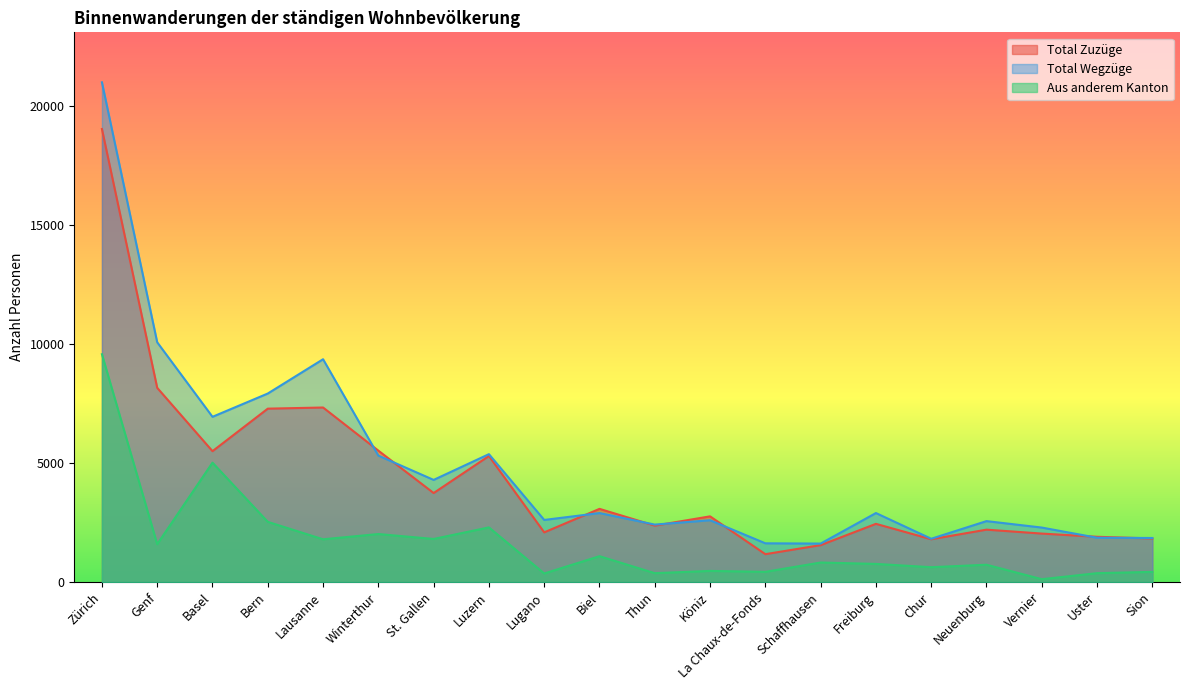

Reading right to left, list all the values displayed in this chart.

Total Zuzüge: Sion=1833	Uster=1903	Vernier=2038	Neuenburg=2203	Chur=1800	Freiburg=2447	Schaffhausen=1553	La Chaux-de-Fonds=1172	Köniz=2762	Thun=2372	Biel=3077	Lugano=2089	Luzern=5299	St. Gallen=3742	Winterthur=5524	Lausanne=7337	Bern=7289	Basel=5502	Genf=8164	Zürich=19044
Total Wegzüge: Sion=1853	Uster=1863	Vernier=2291	Neuenburg=2562	Chur=1820	Freiburg=2901	Schaffhausen=1618	La Chaux-de-Fonds=1629	Köniz=2599	Thun=2416	Biel=2900	Lugano=2611	Luzern=5376	St. Gallen=4294	Winterthur=5315	Lausanne=9366	Bern=7925	Basel=6946	Genf=10078	Zürich=21006
Aus anderem Kanton: Sion=429	Uster=374	Vernier=121	Neuenburg=729	Chur=625	Freiburg=763	Schaffhausen=822	La Chaux-de-Fonds=430	Köniz=469	Thun=374	Biel=1088	Lugano=361	Luzern=2298	St. Gallen=1812	Winterthur=2019	Lausanne=1798	Bern=2531	Basel=5019	Genf=1592	Zürich=9576